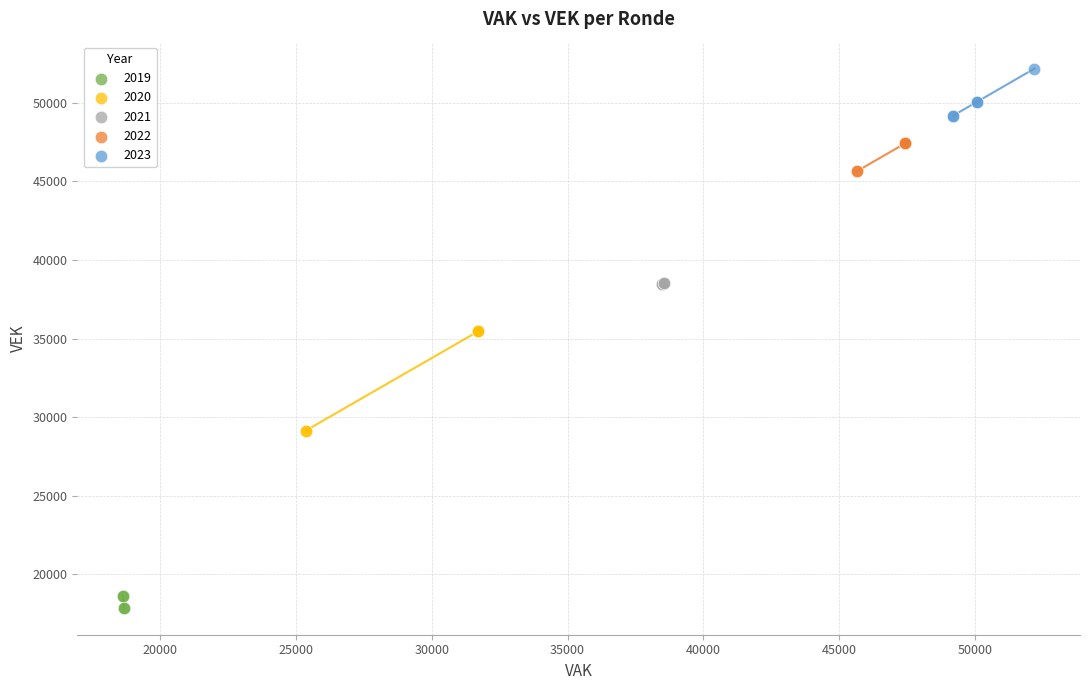

Which series contains the lowest Y value?

2019